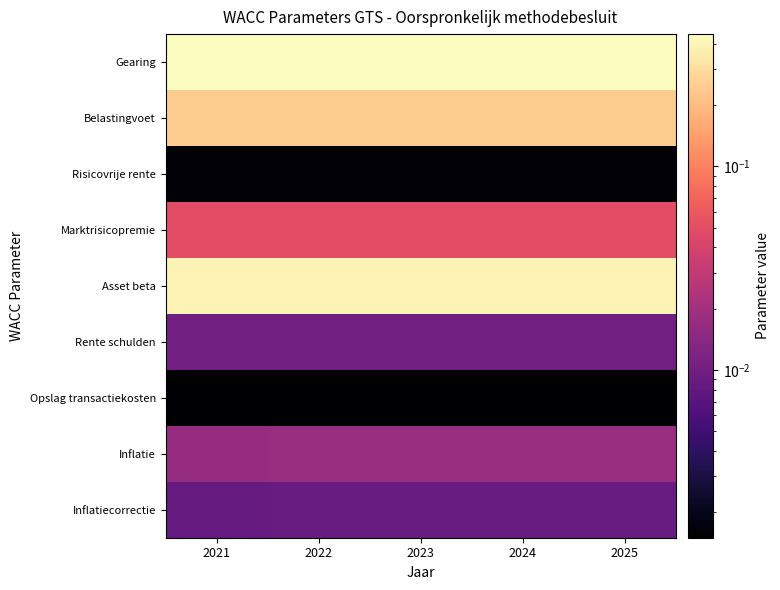

At which category does the chart reach its minimum across all series?

2021